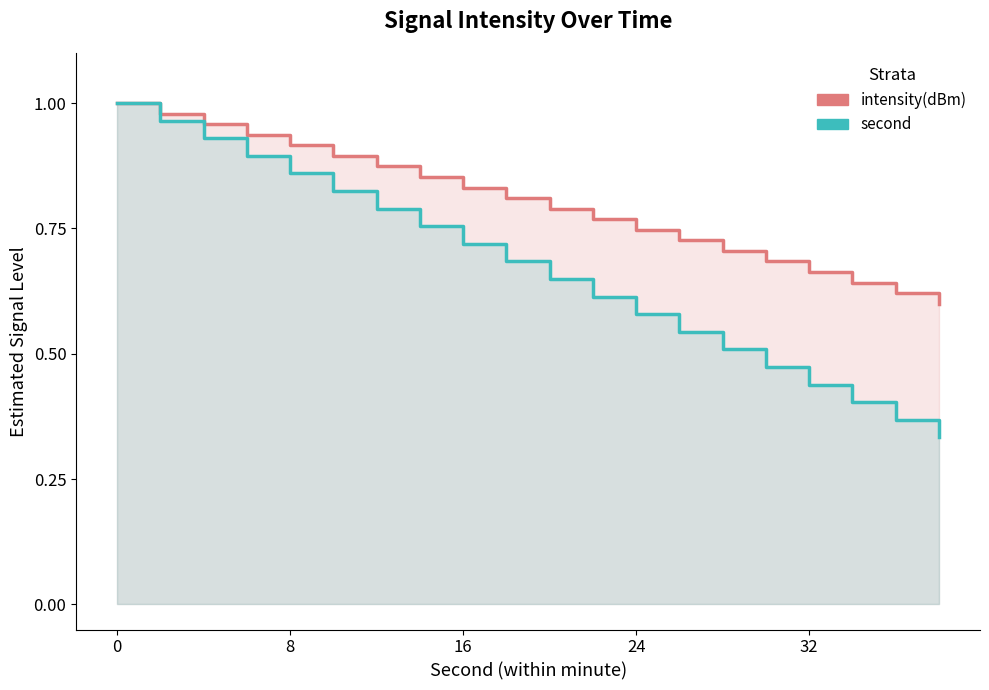

Is it true that intensity(dBm) equals 1.0 at 19?

False